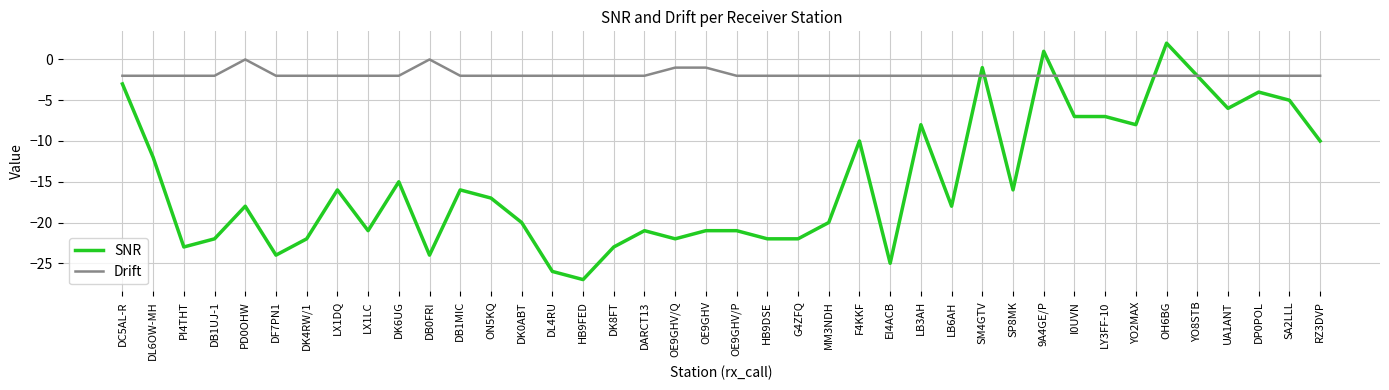

True or false: Drift has more than 1 points higher than both neighbors.

True